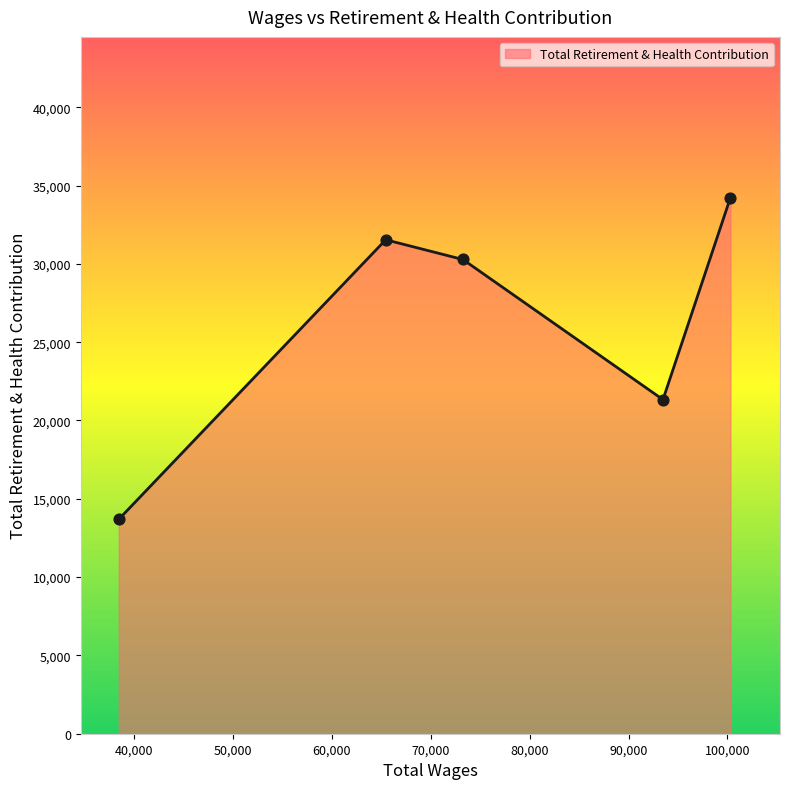

What is the maximum value shown in the chart?

34224